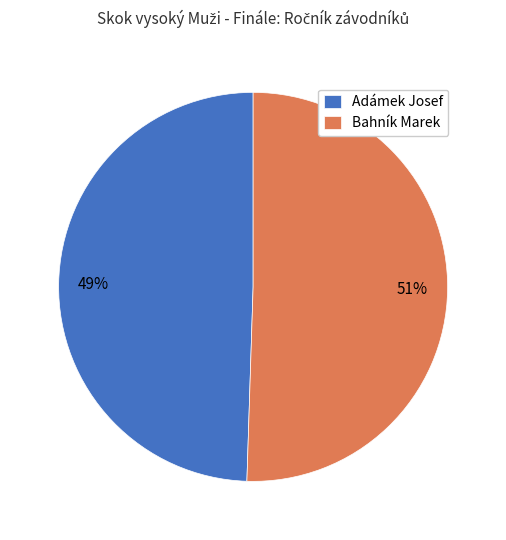

Combined, do Bahník Marek and Adámek Josef account for over 50%?

Yes